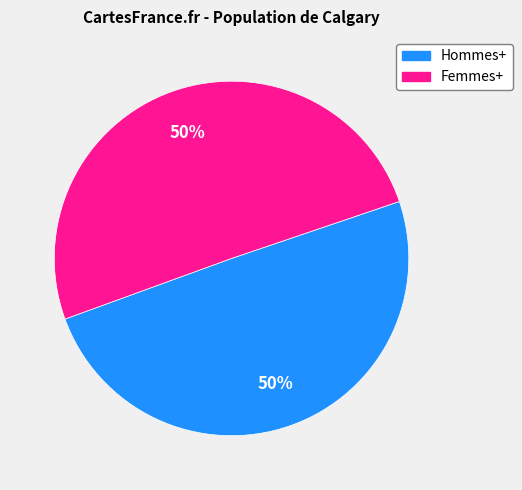

What percentage is the Femmes+ slice, to the nearest percent?

50%